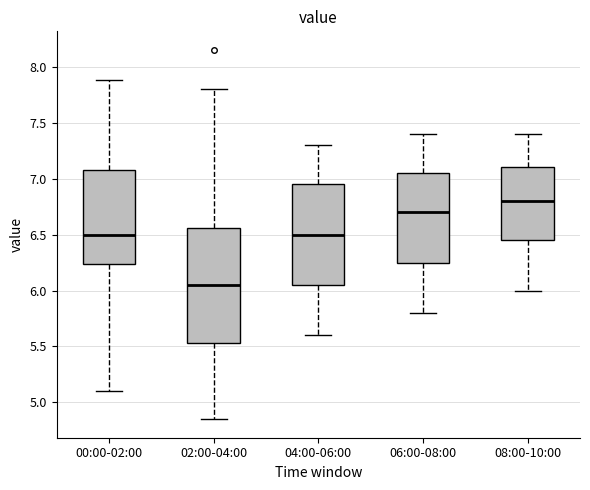

Reading left to right, transcribe this box plot: for each box, give where its median line is, the range the box spans, and where its two whiskers end, as read against the y-axis. The values are not printed on the chart, so give them approximately, as read against the axis.

00:00-02:00: median 6.50, box 6.25 to 7.10, whiskers 5.10 to 7.90
02:00-04:00: median 6.05, box 5.55 to 6.55, whiskers 4.85 to 7.80
04:00-06:00: median 6.50, box 6.05 to 6.95, whiskers 5.60 to 7.30
06:00-08:00: median 6.70, box 6.25 to 7.05, whiskers 5.80 to 7.40
08:00-10:00: median 6.80, box 6.45 to 7.10, whiskers 6.00 to 7.40